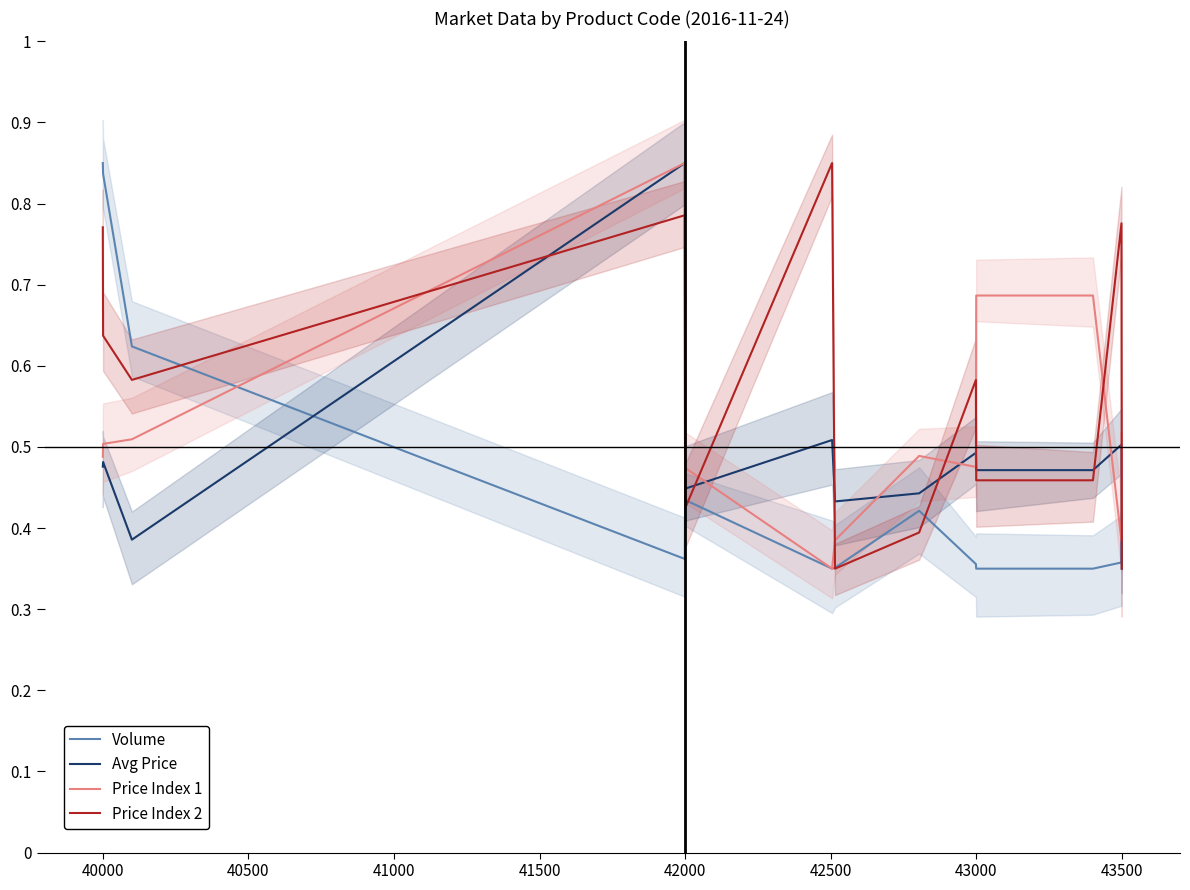

How many Avg Price values are between 0 and 1?

13